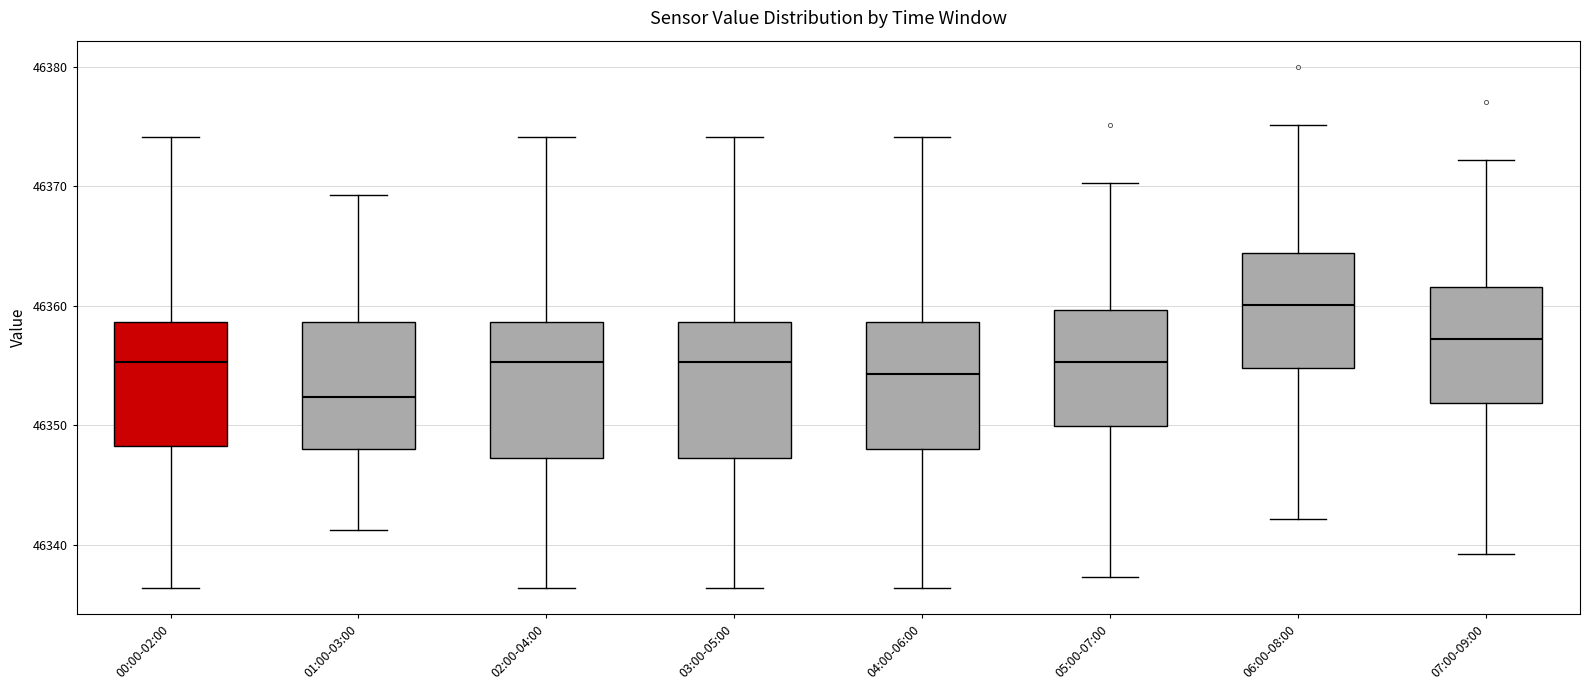

Reading left to right, read every box against the y-axis: the position of its median line, the range the box covers, and the ends of its whiskers. The values are not printed on the chart, so give them approximately, as read against the axis.

00:00-02:00: median 46355, box 46348 to 46359, whiskers 46336 to 46374
01:00-03:00: median 46352, box 46348 to 46359, whiskers 46341 to 46369
02:00-04:00: median 46355, box 46347 to 46359, whiskers 46336 to 46374
03:00-05:00: median 46355, box 46347 to 46359, whiskers 46336 to 46374
04:00-06:00: median 46354, box 46348 to 46359, whiskers 46336 to 46374
05:00-07:00: median 46355, box 46350 to 46360, whiskers 46337 to 46370
06:00-08:00: median 46360, box 46355 to 46364, whiskers 46342 to 46375
07:00-09:00: median 46357, box 46352 to 46362, whiskers 46339 to 46372